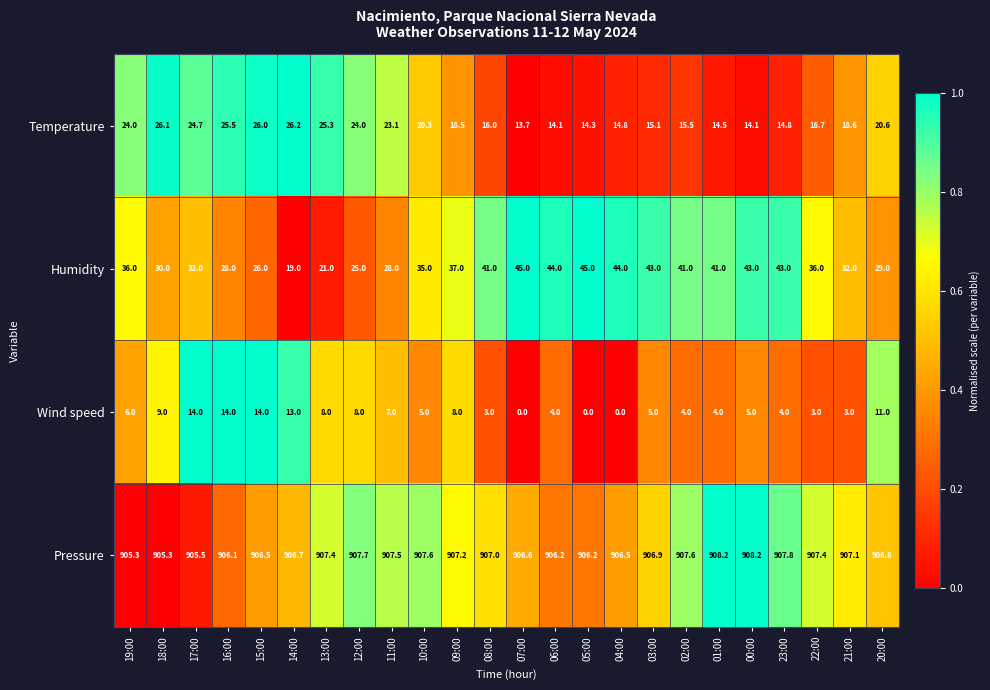

How many values in the Temperature series are below 18?

11